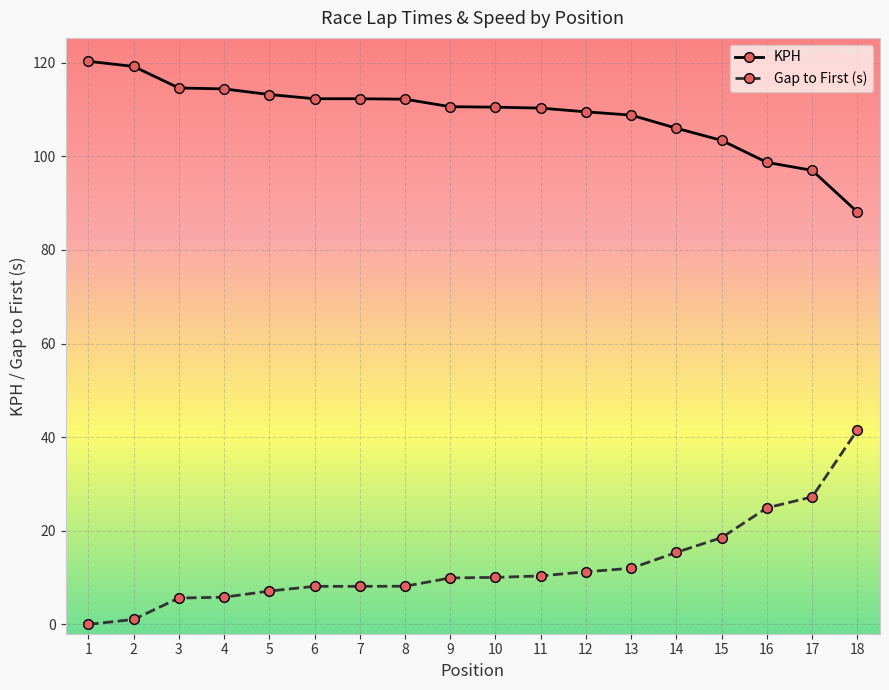

What is the difference between the maximum and minimum values in the KPH series?

32.2